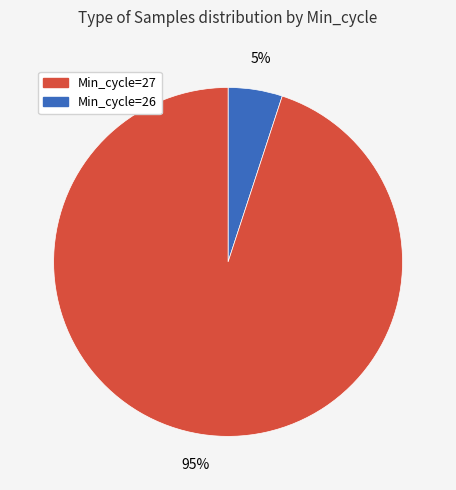

Is there a majority slice in this chart?

Yes